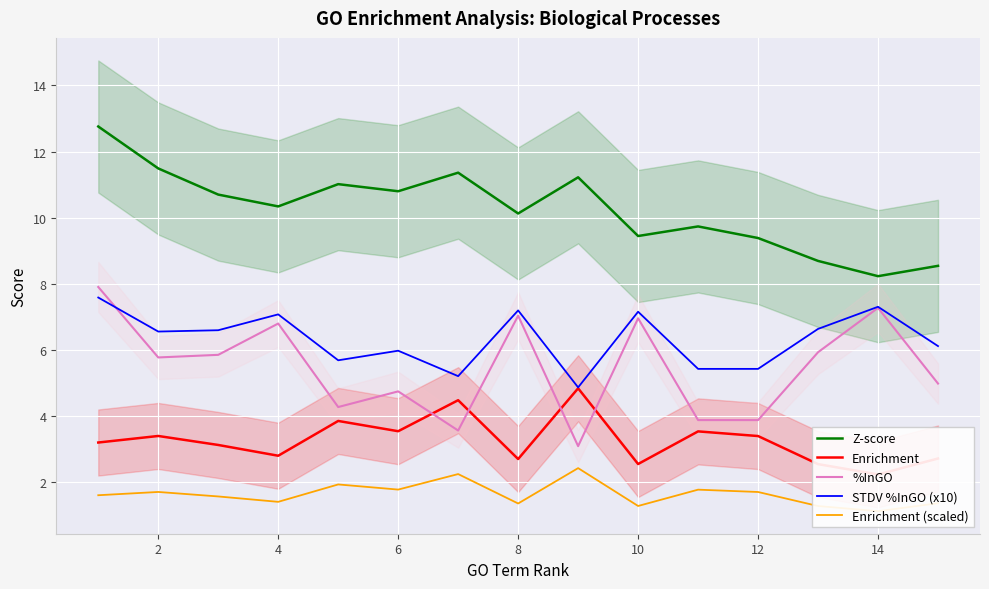

True or false: Z-score has a value of 10.1 at 8.

True